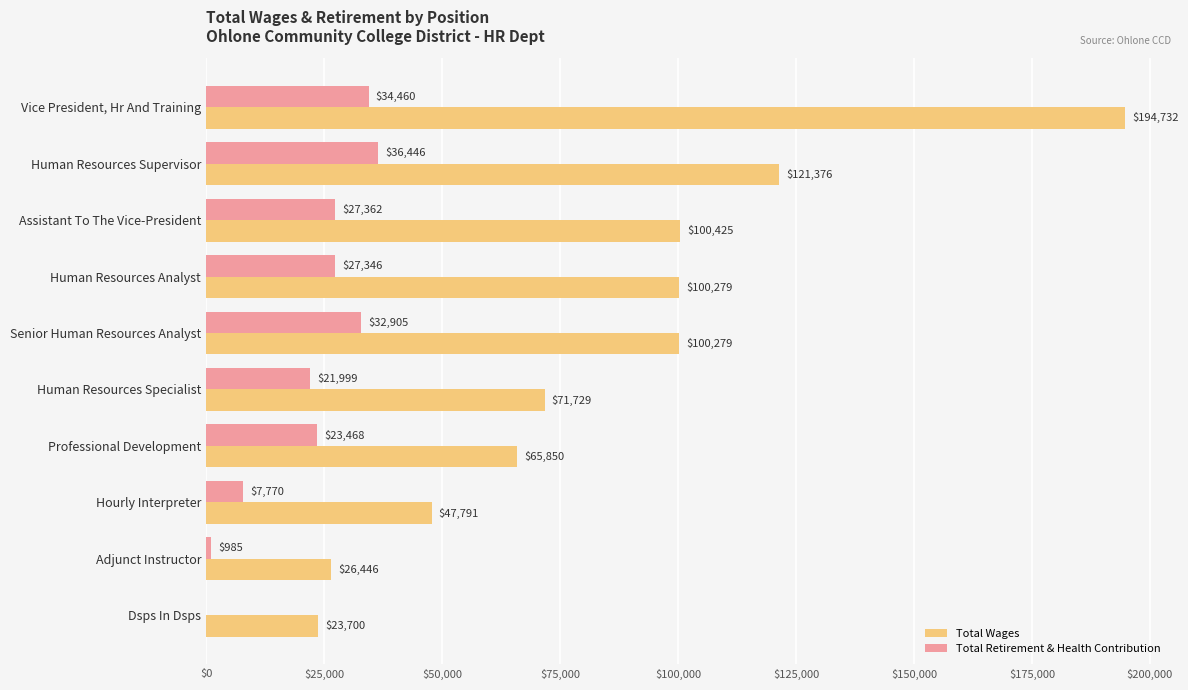

At which label does Total Wages reach its peak?

Vice President, Hr And Training